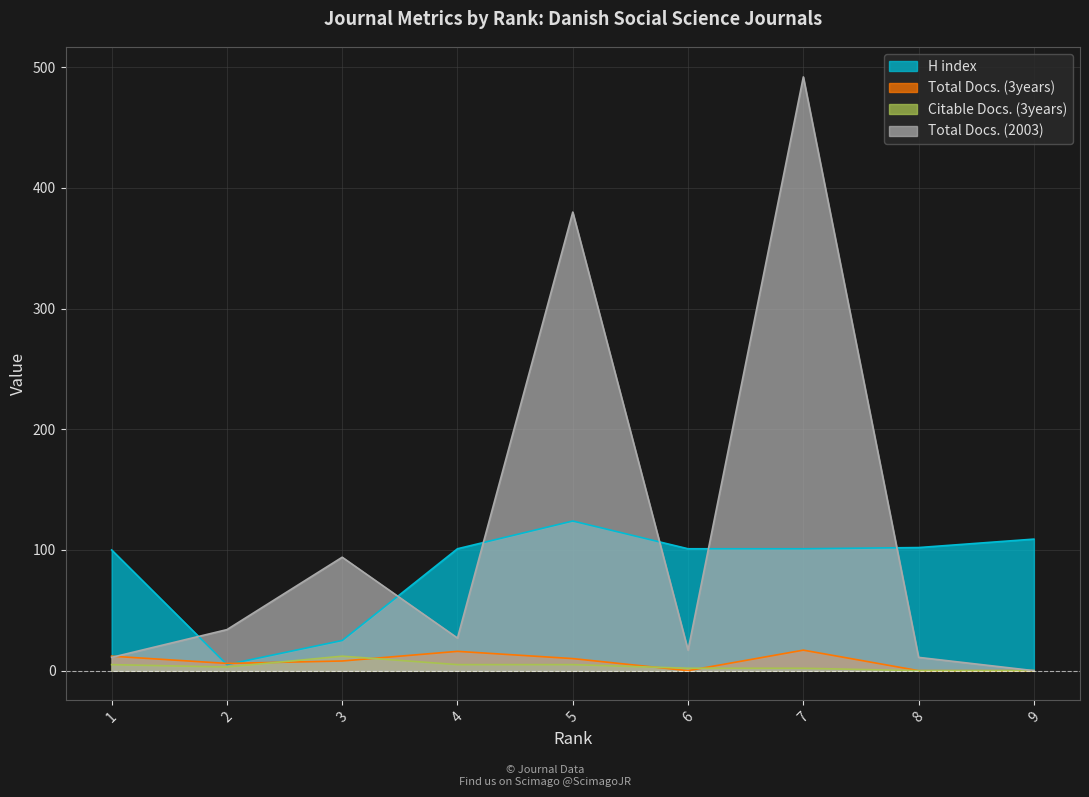

What is the sum of the H index values at 9 and 2?

114